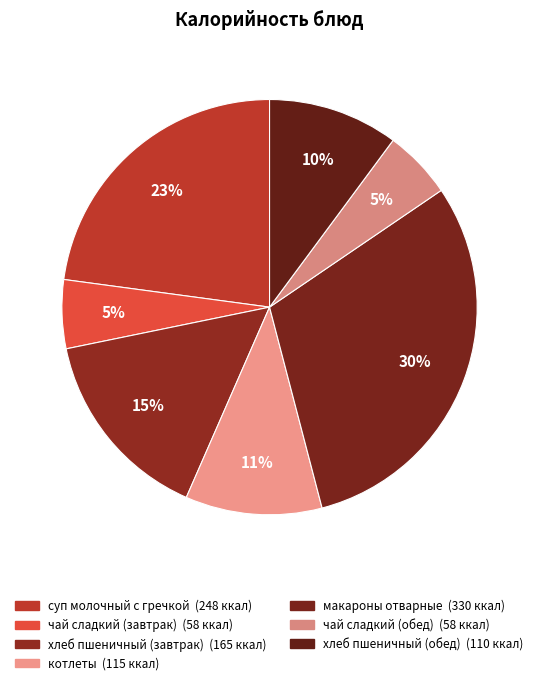

To the nearest percent, what percentage of the pie is макароны отварные?

30%